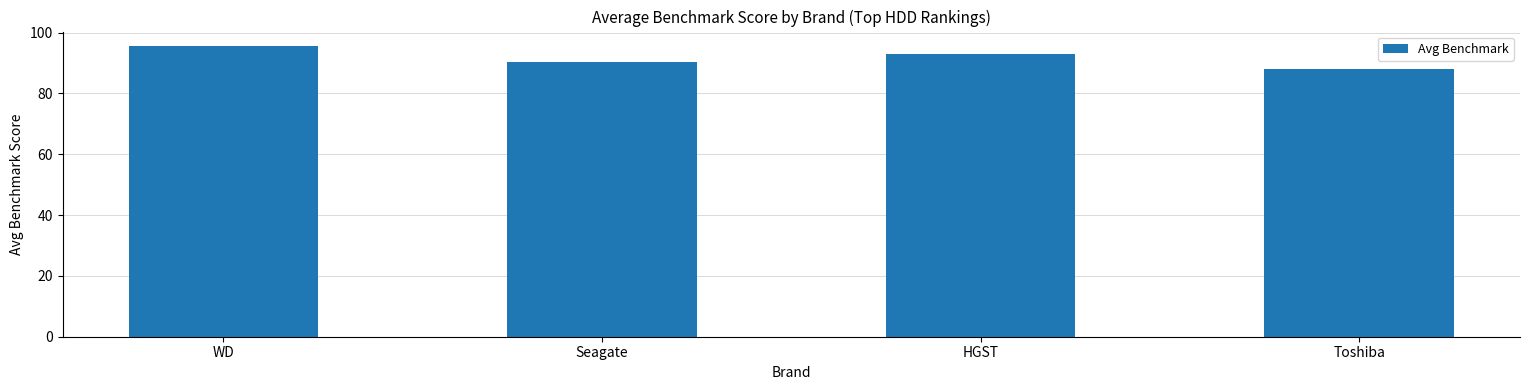

What is the difference between the values at Seagate and Toshiba?

2.2